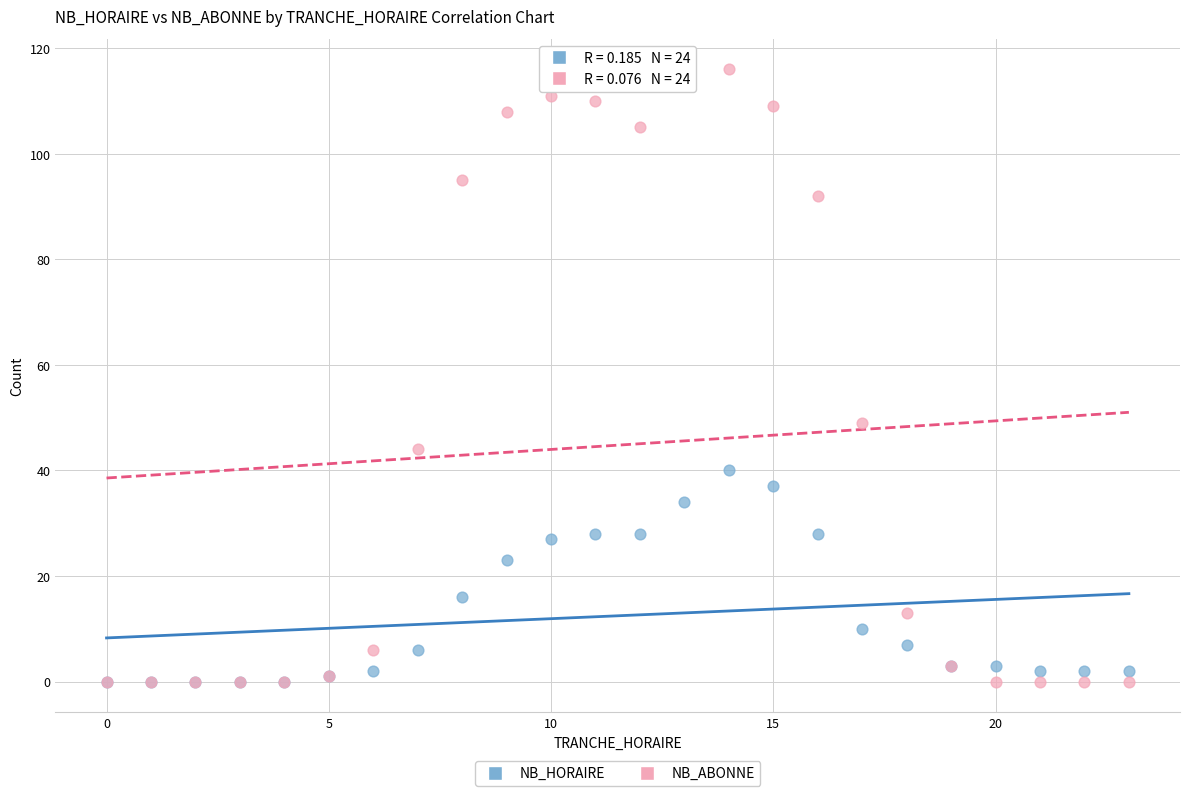

Which series has the widest spread of Y values?

NB_ABONNE